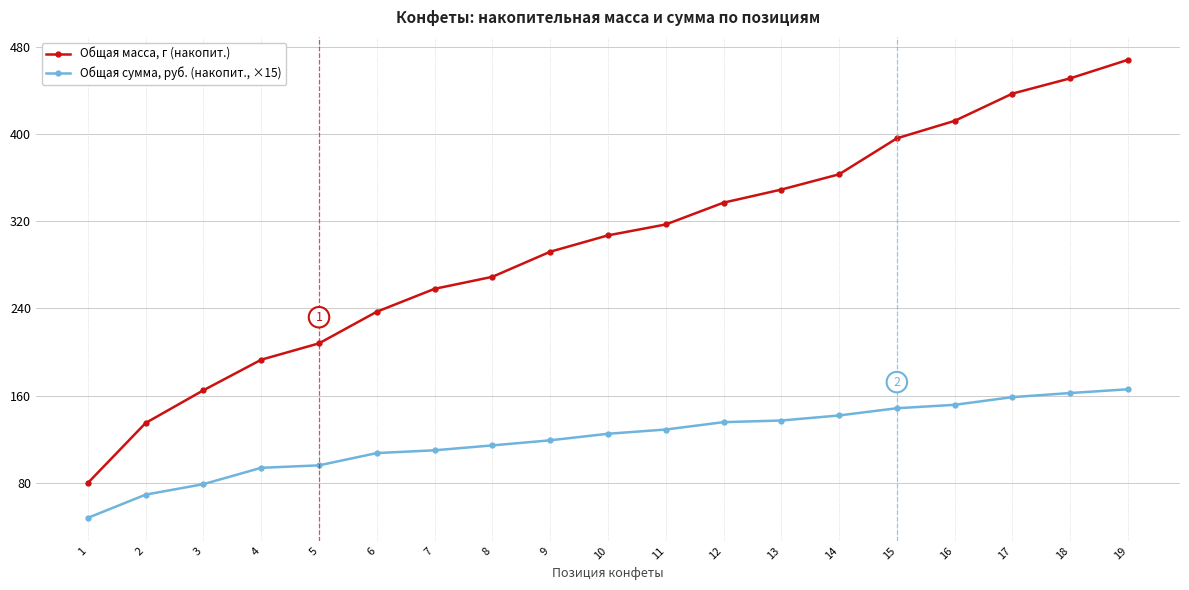

What are all the series names shown in the legend?

Общая масса, г (накопит.), Общая сумма, руб. (накопит., ×15)